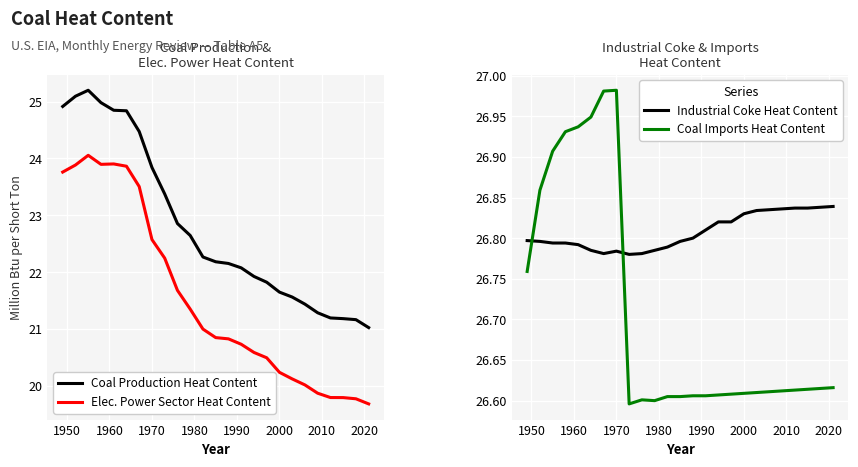

Which series ends up on top after the final intersection of Industrial Coke Heat Content and Coal Imports Heat Content?

Industrial Coke Heat Content